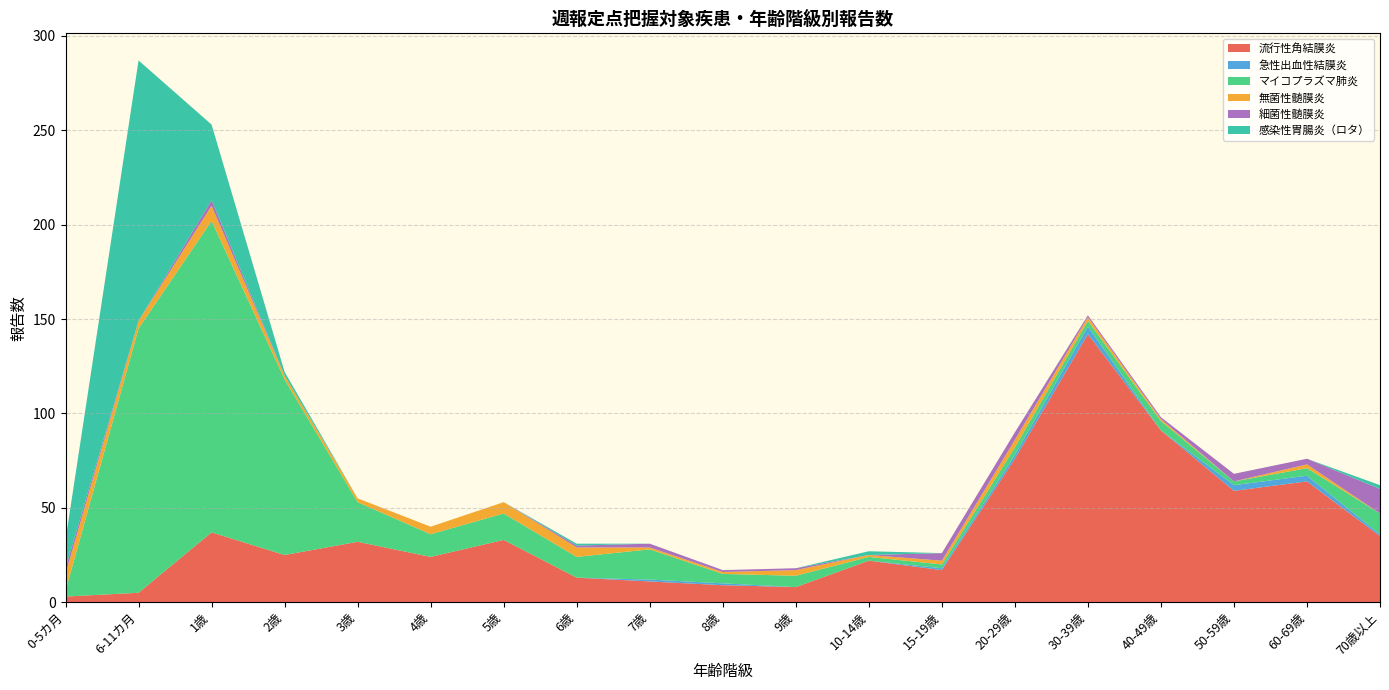

Reading left to right, list all the values displayed in this chart.

流行性角結膜炎: 0-5カ月=3	6-11カ月=5	1歳=37	2歳=25	3歳=32	4歳=24	5歳=33	6歳=13	7歳=11	8歳=9	9歳=8	10-14歳=22	15-19歳=17	20-29歳=76	30-39歳=142	40-49歳=91	50-59歳=59	60-69歳=64	70歳以上=35
急性出血性結膜炎: 0-5カ月=0	6-11カ月=0	1歳=0	2歳=0	3歳=0	4歳=0	5歳=0	6歳=0	7歳=1	8歳=1	9歳=0	10-14歳=0	15-19歳=1	20-29歳=2	30-39歳=4	40-49歳=0	50-59歳=3	60-69歳=3	70歳以上=1
マイコプラズマ肺炎: 0-5カ月=3	6-11カ月=140	1歳=165	2歳=93	3歳=21	4歳=12	5歳=14	6歳=11	7歳=16	8歳=5	9歳=6	10-14歳=2	15-19歳=2	20-29歳=4	30-39歳=3	40-49歳=5	50-59歳=2	60-69歳=4	70歳以上=11
無菌性髄膜炎: 0-5カ月=9	6-11カ月=4	1歳=8	2歳=2	3歳=2	4歳=4	5歳=6	6歳=5	7歳=1	8歳=1	9歳=3	10-14歳=1	15-19歳=2	20-29歳=4	30-39歳=2	40-49歳=1	50-59歳=0	60-69歳=2	70歳以上=0
細菌性髄膜炎: 0-5カ月=3	6-11カ月=0	1歳=3	2歳=0	3歳=0	4歳=0	5歳=0	6歳=1	7歳=2	8歳=1	9歳=1	10-14歳=0	15-19歳=4	20-29歳=4	30-39歳=1	40-49歳=1	50-59歳=4	60-69歳=3	70歳以上=13
感染性胃腸炎（ロタ）: 0-5カ月=15	6-11カ月=138	1歳=40	2歳=2	3歳=0	4歳=0	5歳=0	6歳=1	7歳=0	8歳=0	9歳=0	10-14歳=2	15-19歳=0	20-29歳=0	30-39歳=0	40-49歳=0	50-59歳=0	60-69歳=0	70歳以上=2